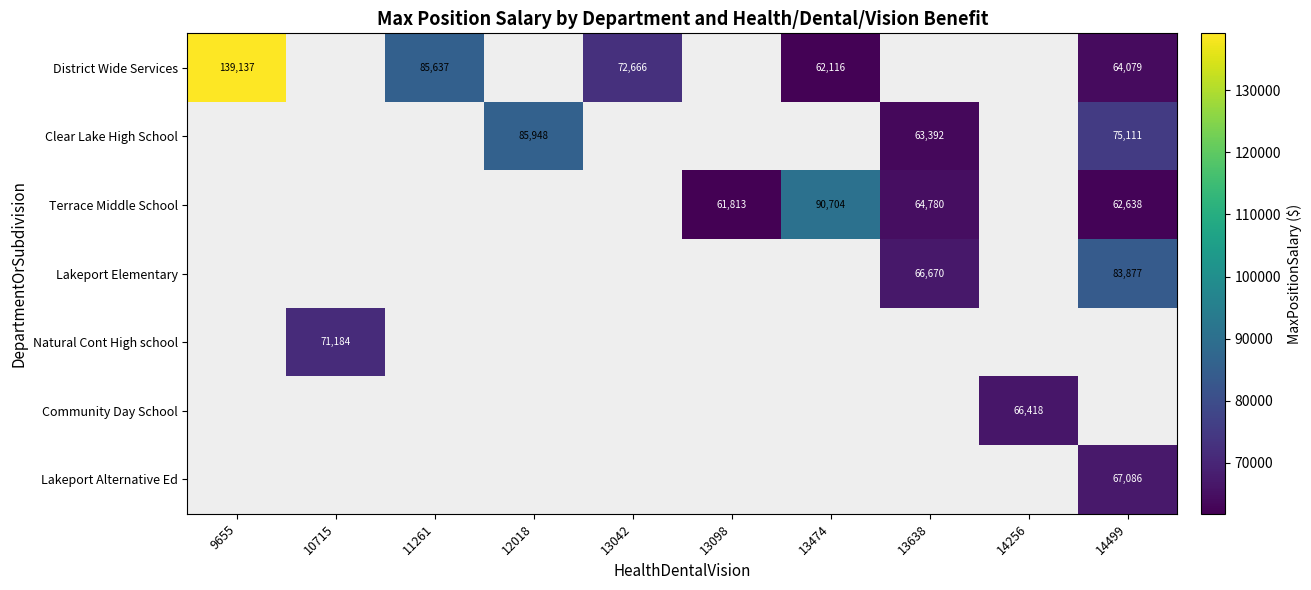

Which label corresponds to the smallest value in the chart?

13098